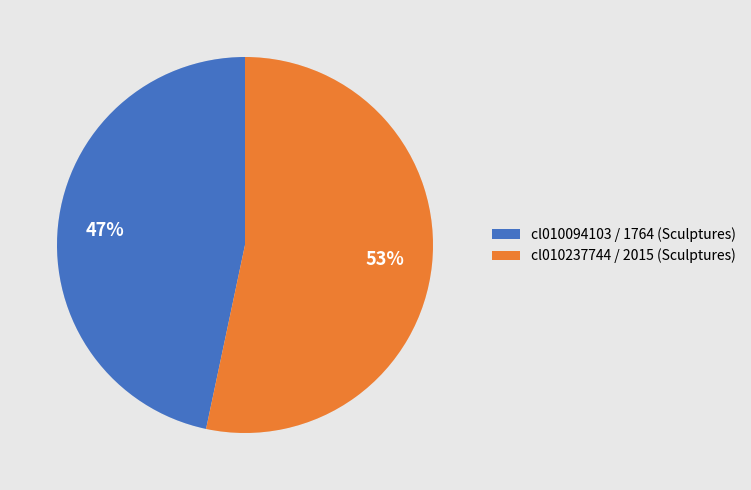

Combined, do cl010094103 / 1764 (Sculptures) and cl010237744 / 2015 (Sculptures) account for over 50%?

Yes